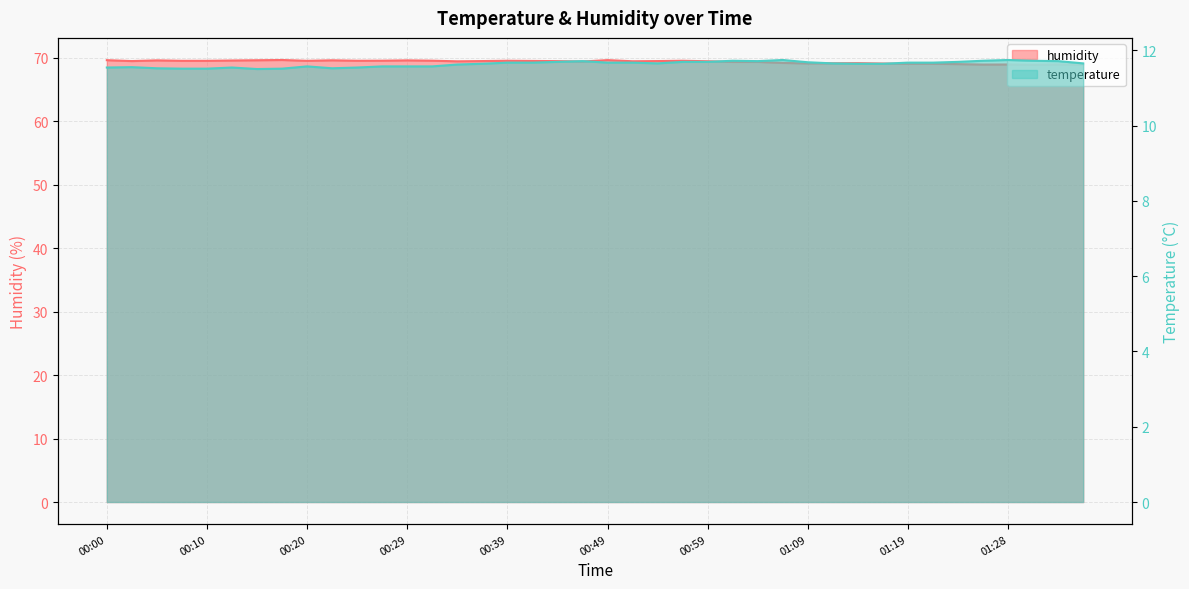

True or false: temperature has more than 0 interior local peaks.

True